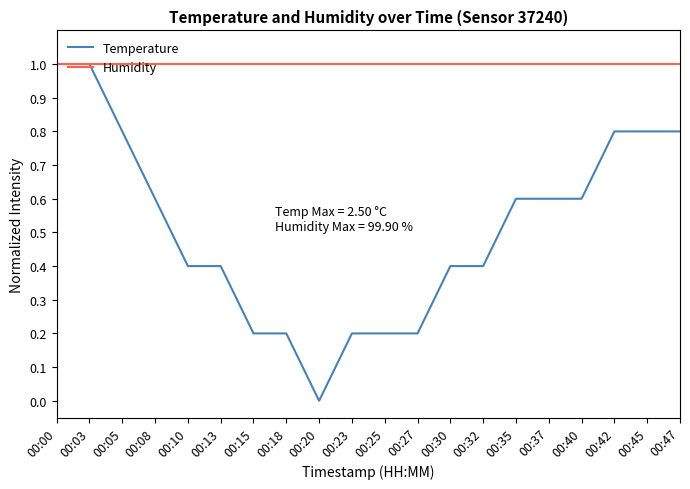

Between 00:32 and 00:37, which series saw the biggest shift?

Temperature